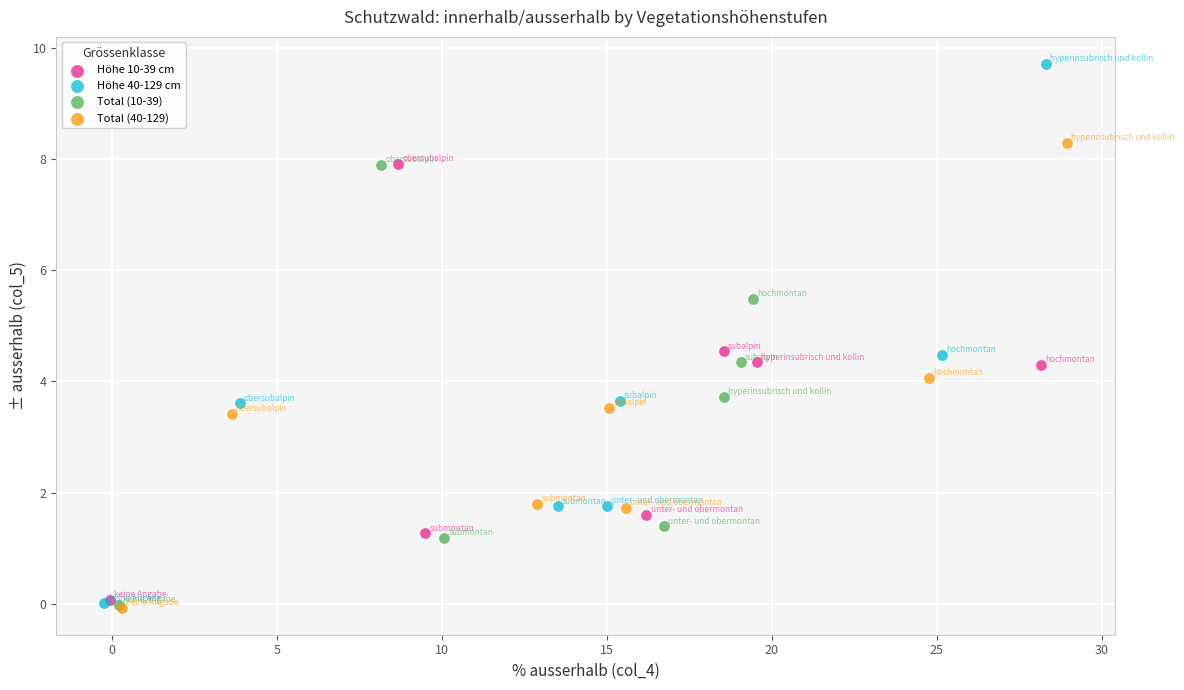

Which series has the largest Y range (max minus min)?

Höhe 40-129 cm